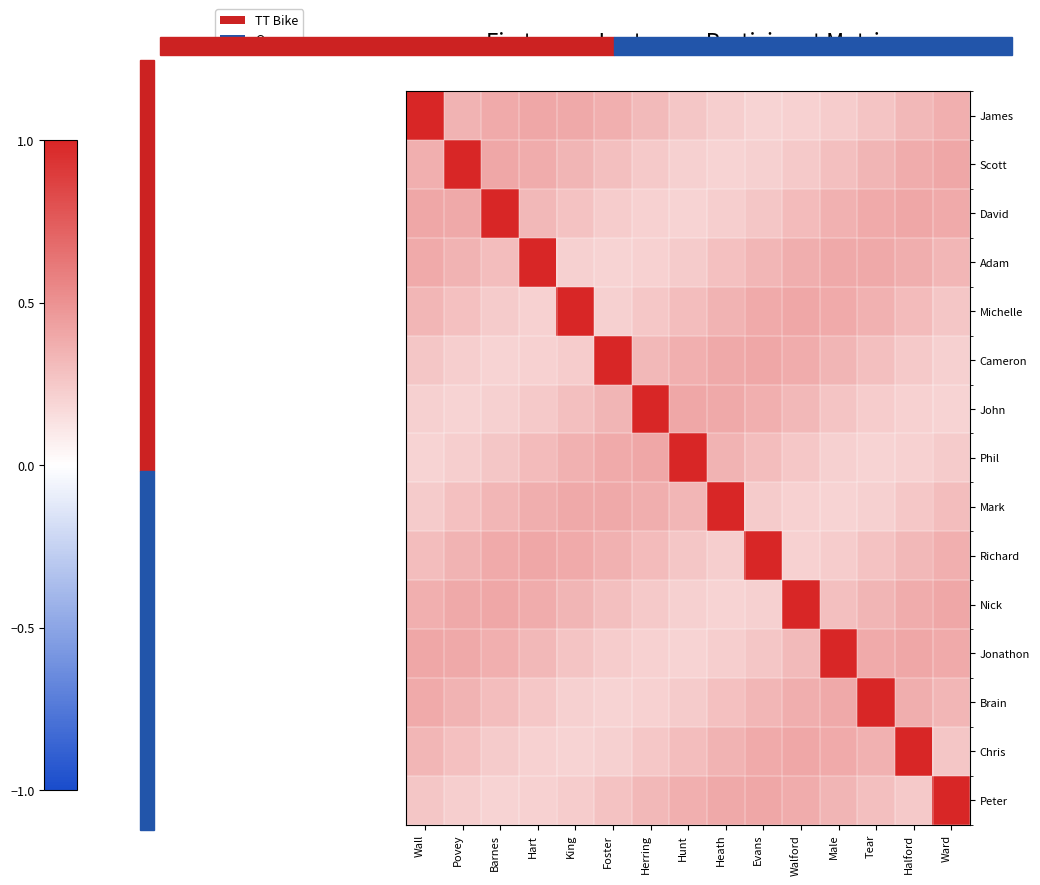

Reading right to left, extract all data points from this chart.

James: Ward=0.4	Halford=0.3	Tear=0.3	Male=0.2	Walford=0.2	Evans=0.2	Heath=0.2	Hunt=0.3	Herring=0.3	Foster=0.4	King=0.4	Hart=0.4	Barnes=0.4	Povey=0.3	Wall=1.0
Scott: Ward=0.4	Halford=0.4	Tear=0.3	Male=0.3	Walford=0.2	Evans=0.2	Heath=0.2	Hunt=0.2	Herring=0.2	Foster=0.3	King=0.3	Hart=0.4	Barnes=0.4	Povey=1.0	Wall=0.4
David: Ward=0.4	Halford=0.4	Tear=0.4	Male=0.4	Walford=0.3	Evans=0.3	Heath=0.2	Hunt=0.2	Herring=0.2	Foster=0.2	King=0.3	Hart=0.3	Barnes=1.0	Povey=0.4	Wall=0.4
Adam: Ward=0.3	Halford=0.4	Tear=0.4	Male=0.4	Walford=0.4	Evans=0.3	Heath=0.3	Hunt=0.2	Herring=0.2	Foster=0.2	King=0.2	Hart=1.0	Barnes=0.3	Povey=0.4	Wall=0.4
Michelle: Ward=0.3	Halford=0.3	Tear=0.4	Male=0.4	Walford=0.4	Evans=0.4	Heath=0.3	Hunt=0.3	Herring=0.3	Foster=0.2	King=1.0	Hart=0.2	Barnes=0.2	Povey=0.3	Wall=0.3
Cameron: Ward=0.2	Halford=0.2	Tear=0.3	Male=0.3	Walford=0.4	Evans=0.4	Heath=0.4	Hunt=0.4	Herring=0.3	Foster=1.0	King=0.2	Hart=0.2	Barnes=0.2	Povey=0.2	Wall=0.3
John: Ward=0.2	Halford=0.2	Tear=0.2	Male=0.3	Walford=0.3	Evans=0.4	Heath=0.4	Hunt=0.4	Herring=1.0	Foster=0.3	King=0.3	Hart=0.2	Barnes=0.2	Povey=0.2	Wall=0.2
Phil: Ward=0.2	Halford=0.2	Tear=0.2	Male=0.2	Walford=0.3	Evans=0.3	Heath=0.4	Hunt=1.0	Herring=0.4	Foster=0.4	King=0.4	Hart=0.3	Barnes=0.3	Povey=0.2	Wall=0.2
Mark: Ward=0.3	Halford=0.3	Tear=0.2	Male=0.2	Walford=0.2	Evans=0.2	Heath=1.0	Hunt=0.3	Herring=0.4	Foster=0.4	King=0.4	Hart=0.4	Barnes=0.3	Povey=0.3	Wall=0.2
Richard: Ward=0.4	Halford=0.3	Tear=0.3	Male=0.2	Walford=0.2	Evans=1.0	Heath=0.2	Hunt=0.3	Herring=0.3	Foster=0.4	King=0.4	Hart=0.4	Barnes=0.4	Povey=0.3	Wall=0.3
Nick: Ward=0.4	Halford=0.4	Tear=0.3	Male=0.3	Walford=1.0	Evans=0.2	Heath=0.2	Hunt=0.2	Herring=0.2	Foster=0.3	King=0.3	Hart=0.4	Barnes=0.4	Povey=0.4	Wall=0.4
Jonathon: Ward=0.4	Halford=0.4	Tear=0.4	Male=1.0	Walford=0.3	Evans=0.3	Heath=0.2	Hunt=0.2	Herring=0.2	Foster=0.2	King=0.3	Hart=0.3	Barnes=0.4	Povey=0.4	Wall=0.4
Brain: Ward=0.3	Halford=0.4	Tear=1.0	Male=0.4	Walford=0.4	Evans=0.3	Heath=0.3	Hunt=0.2	Herring=0.2	Foster=0.2	King=0.2	Hart=0.3	Barnes=0.3	Povey=0.4	Wall=0.4
Chris: Ward=0.3	Halford=1.0	Tear=0.4	Male=0.4	Walford=0.4	Evans=0.4	Heath=0.4	Hunt=0.3	Herring=0.3	Foster=0.2	King=0.2	Hart=0.2	Barnes=0.2	Povey=0.3	Wall=0.3
Peter: Ward=1.0	Halford=0.2	Tear=0.3	Male=0.3	Walford=0.4	Evans=0.4	Heath=0.4	Hunt=0.4	Herring=0.3	Foster=0.3	King=0.2	Hart=0.2	Barnes=0.2	Povey=0.2	Wall=0.3